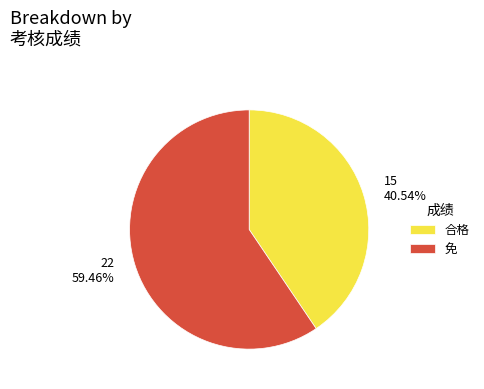

To the nearest percent, what portion does 合格 represent?

41%